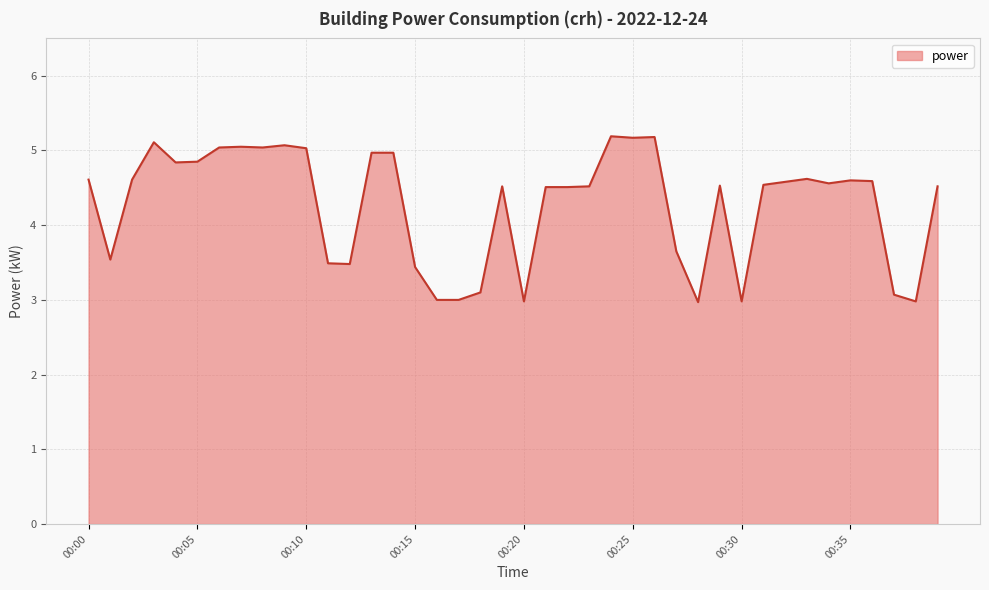

What is the difference between the maximum and minimum values?

2.2